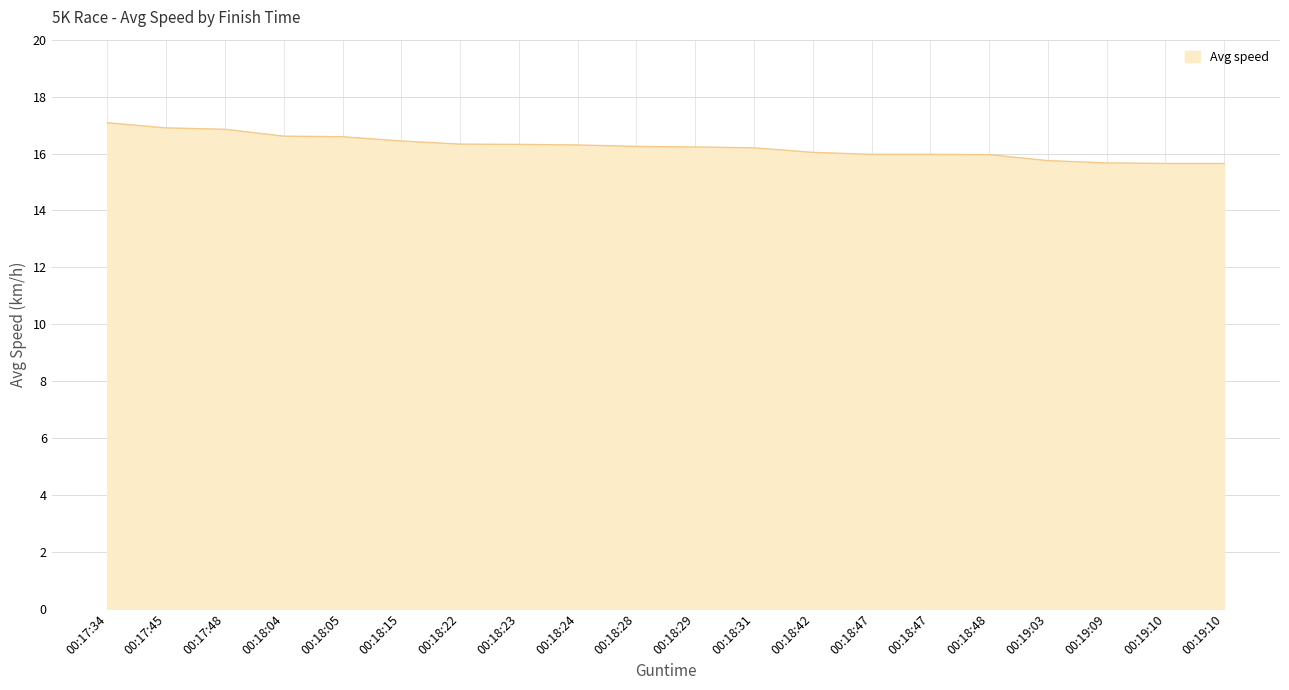

How many distinct data groups are displayed?

1